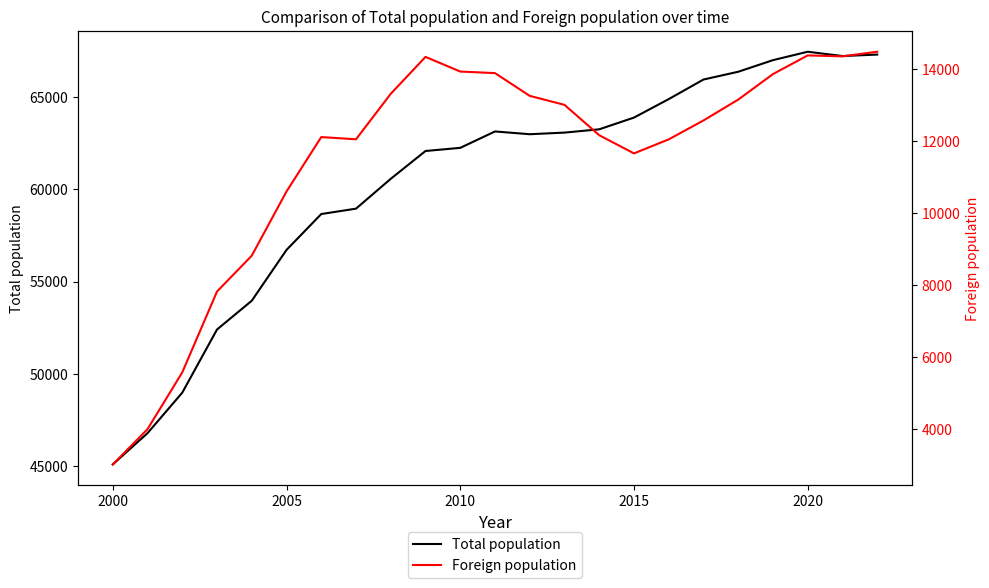

Rank the series by their maximum value, from highest to lowest.

Total population, Foreign population